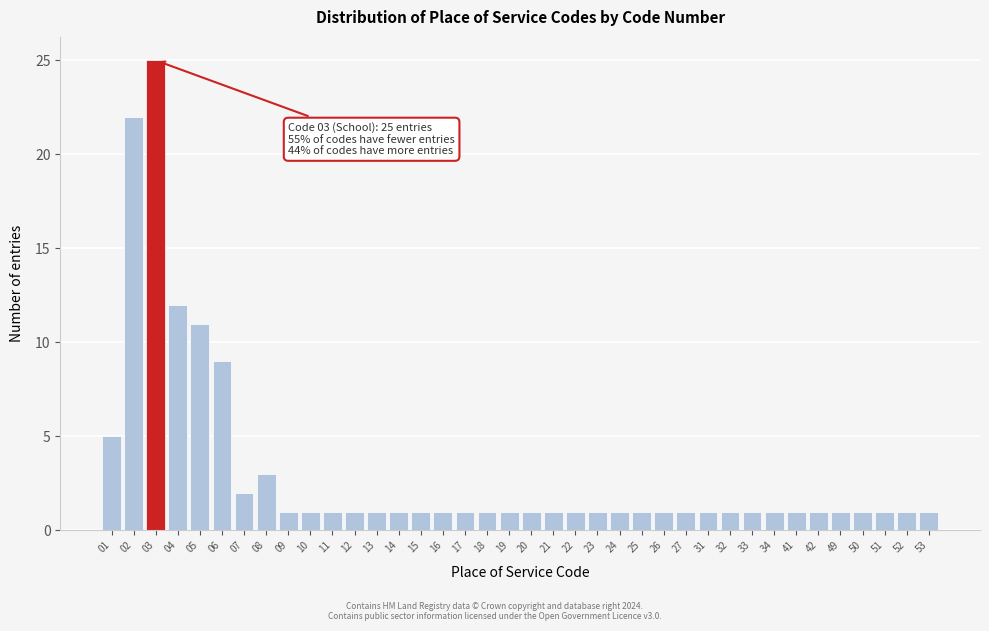

At which label is the value closest to 13?

04